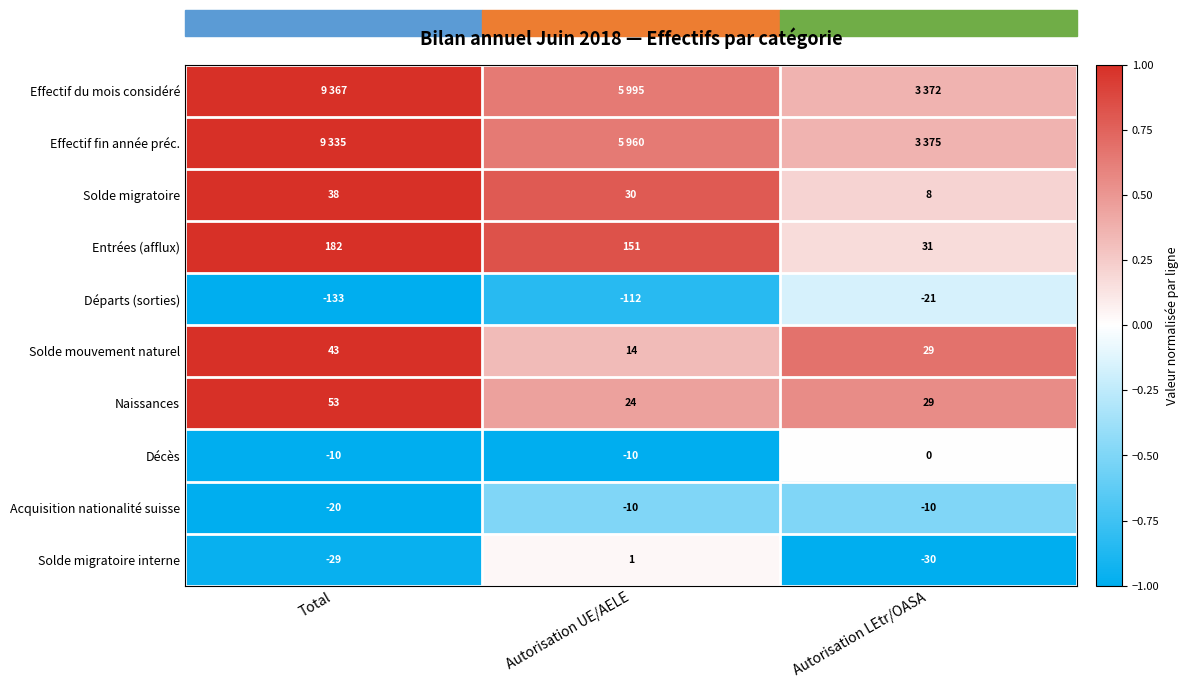

Where does the Solde migratoire interne series first go above -29?

Autorisation UE/AELE